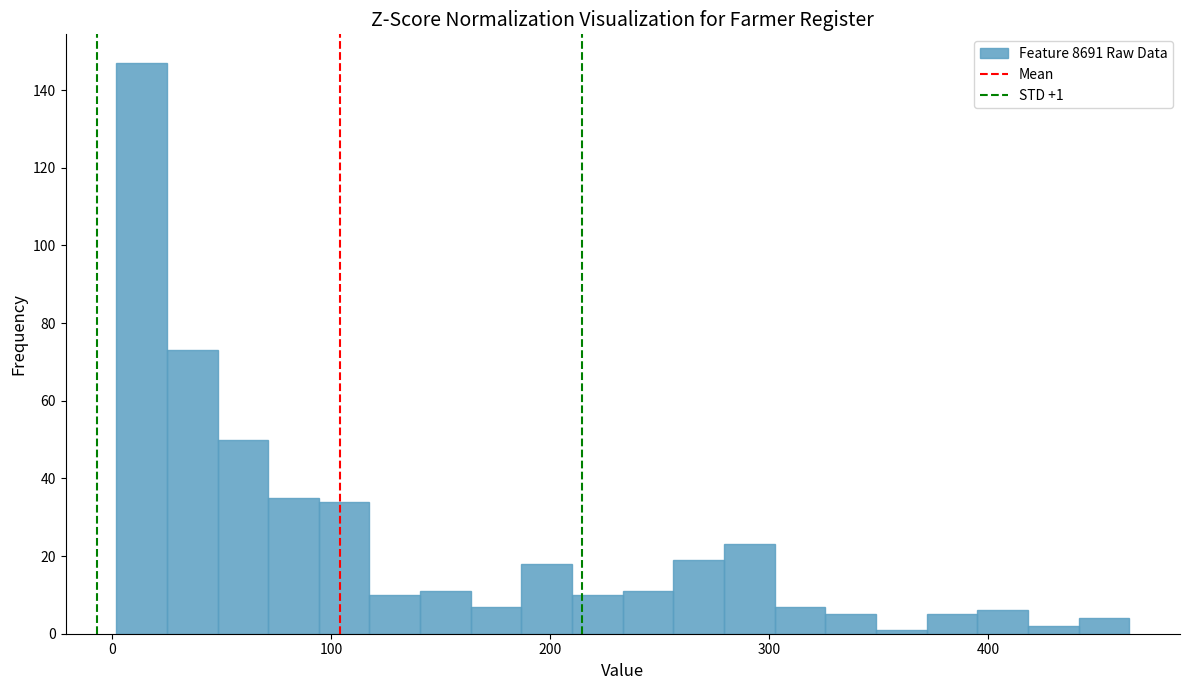

Read against the x-axis, roughly where is the centre of the tallest bar?

10